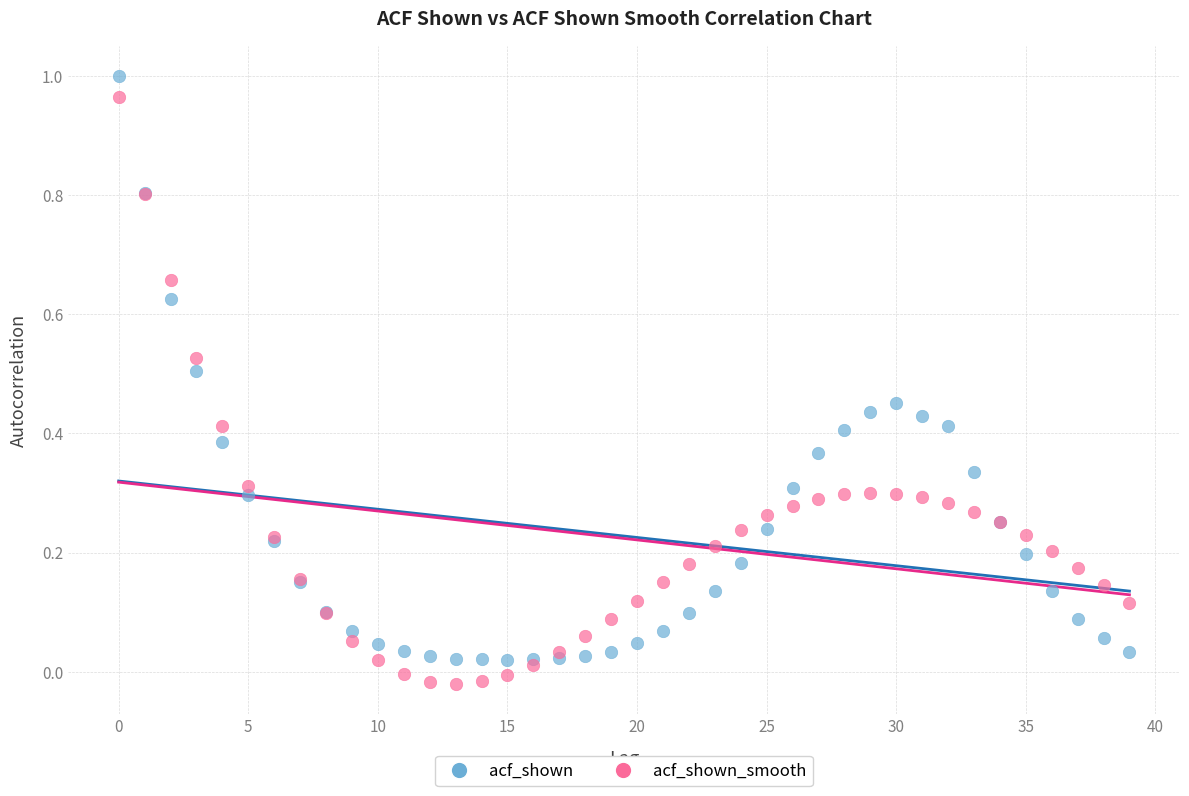

Which series contains the highest Y value?

acf_shown